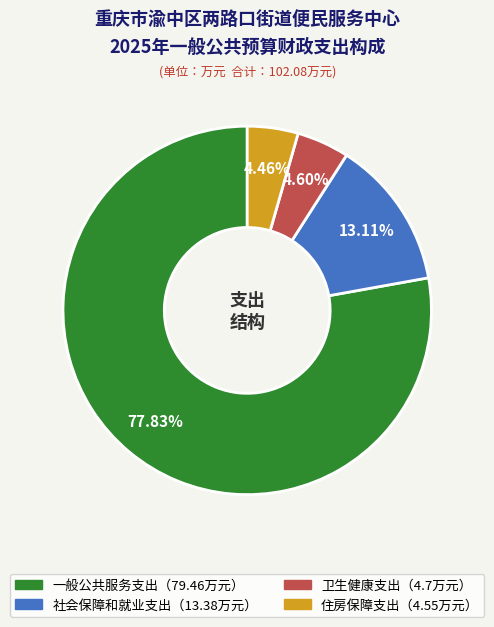

Is there any slice that represents more than half of the pie?

Yes